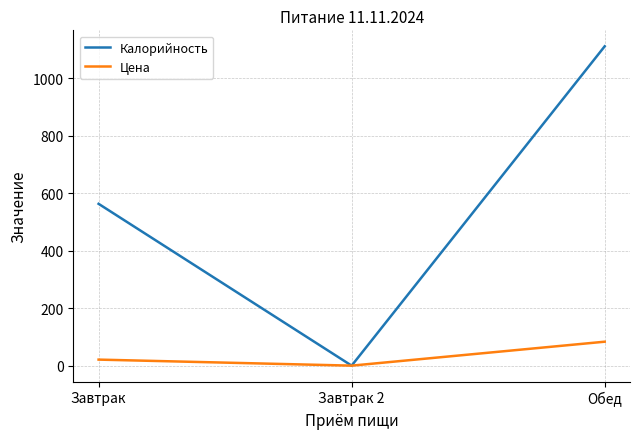

What is the maximum value shown in the chart?

1111.0